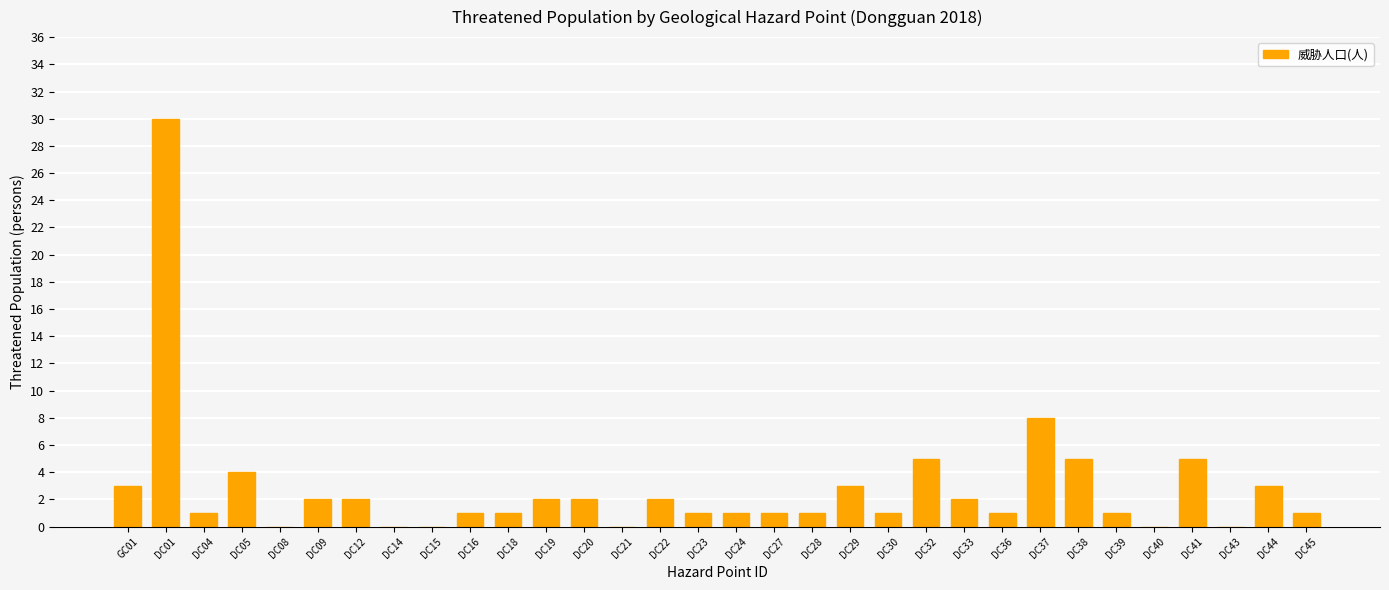

Are the bars horizontal?

No